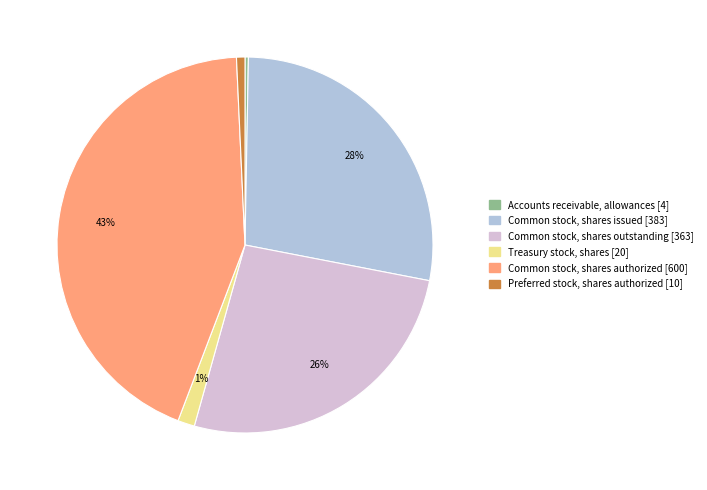

Count the number of slices in the pie.

6